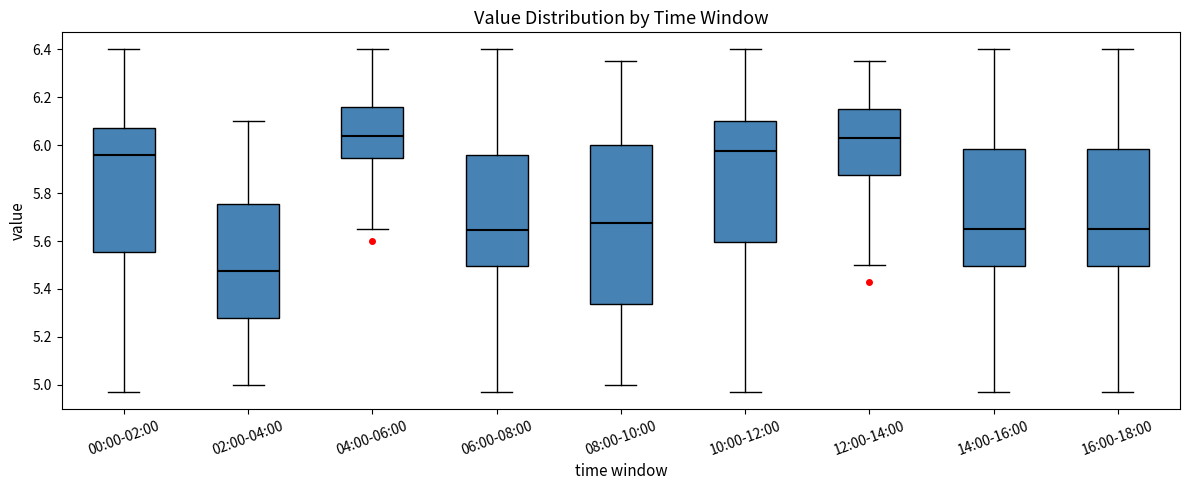

Reading left to right, read every box against the y-axis: the position of its median line, the range the box covers, and the ends of its whiskers. The values are not printed on the chart, so give them approximately, as read against the axis.

00:00-02:00: median 5.96, box 5.56 to 6.08, whiskers 4.98 to 6.40
02:00-04:00: median 5.48, box 5.28 to 5.76, whiskers 5.00 to 6.10
04:00-06:00: median 6.04, box 5.94 to 6.16, whiskers 5.66 to 6.40
06:00-08:00: median 5.64, box 5.50 to 5.96, whiskers 4.98 to 6.40
08:00-10:00: median 5.68, box 5.34 to 6.00, whiskers 5.00 to 6.36
10:00-12:00: median 5.98, box 5.60 to 6.10, whiskers 4.98 to 6.40
12:00-14:00: median 6.04, box 5.88 to 6.16, whiskers 5.50 to 6.36
14:00-16:00: median 5.66, box 5.50 to 5.98, whiskers 4.98 to 6.40
16:00-18:00: median 5.66, box 5.50 to 5.98, whiskers 4.98 to 6.40